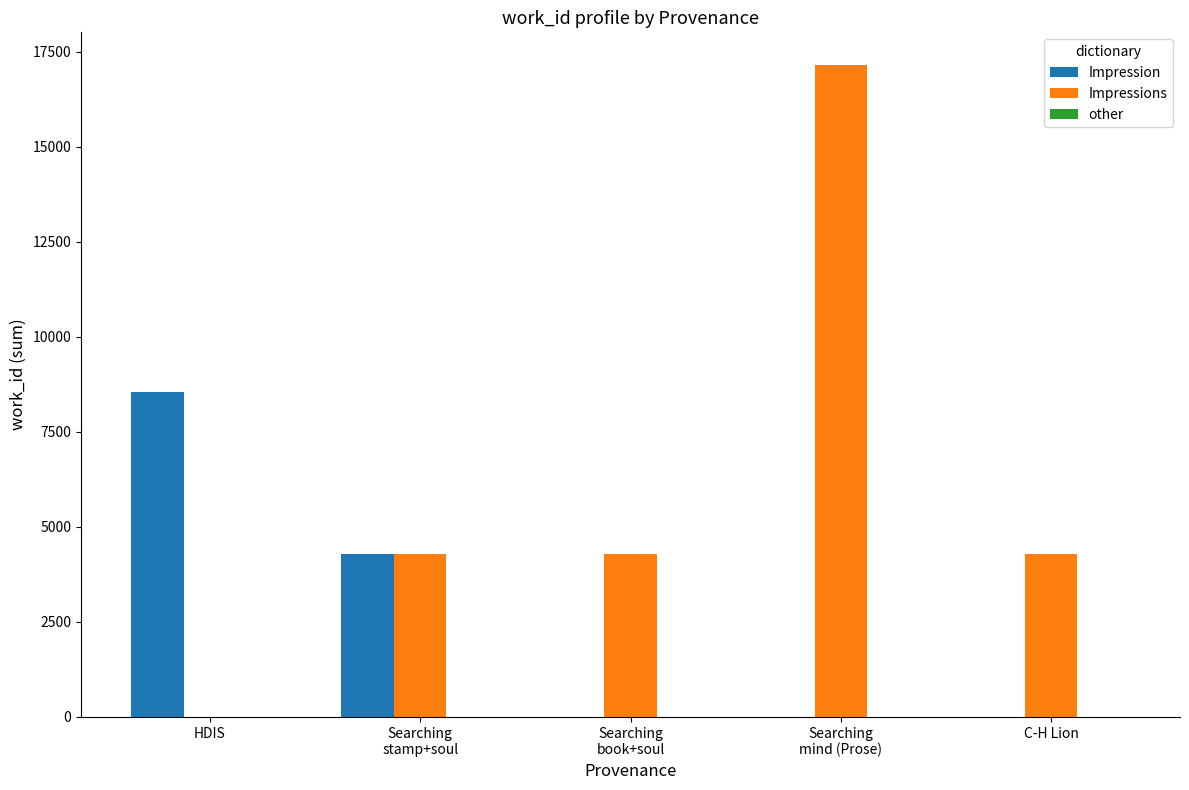

How many values in Impressions are above zero?

4